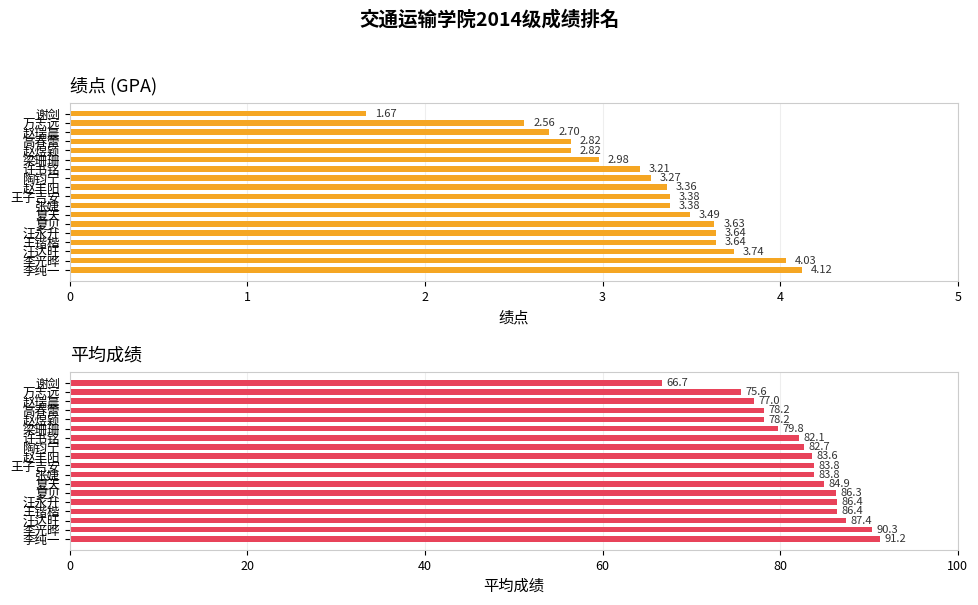

What is the spread (max minus min) of values at 王子吉安?

80.4